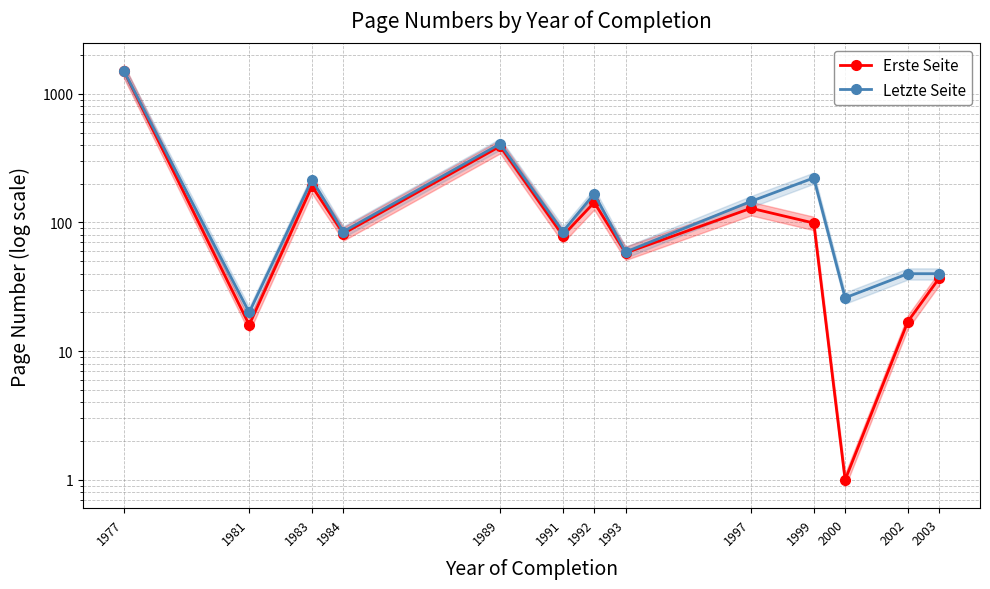

Where is the first local minimum for Erste Seite?

1981